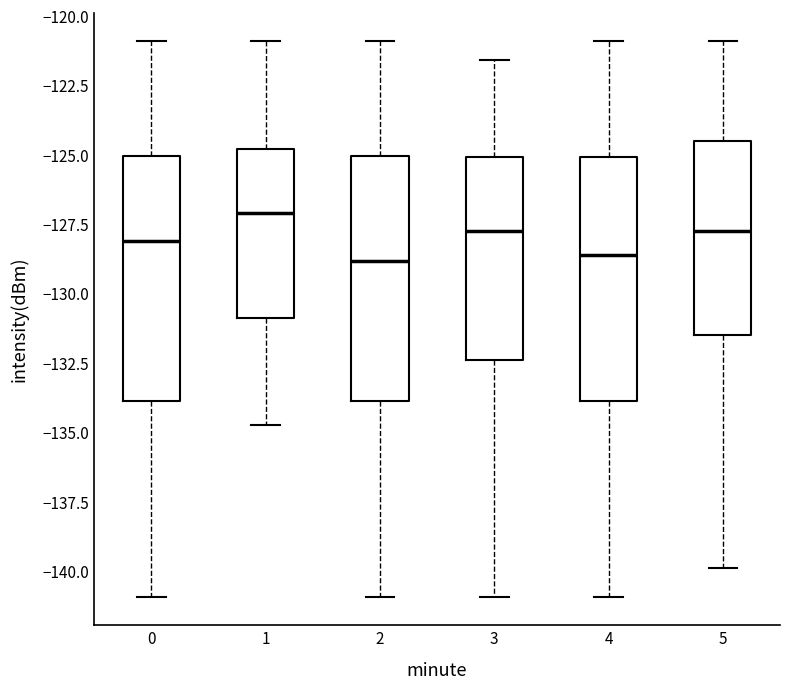

Reading left to right, read every box against the y-axis: the position of its median line, the range the box covers, and the ends of its whiskers. The values are not printed on the chart, so give them approximately, as read against the axis.

0: median -128.0, box -134.0 to -125.0, whiskers -141.0 to -121.0
1: median -127.0, box -131.0 to -125.0, whiskers -134.5 to -121.0
2: median -129.0, box -134.0 to -125.0, whiskers -141.0 to -121.0
3: median -128.0, box -132.5 to -125.0, whiskers -141.0 to -121.5
4: median -128.5, box -134.0 to -125.0, whiskers -141.0 to -121.0
5: median -128.0, box -131.5 to -124.5, whiskers -140.0 to -121.0